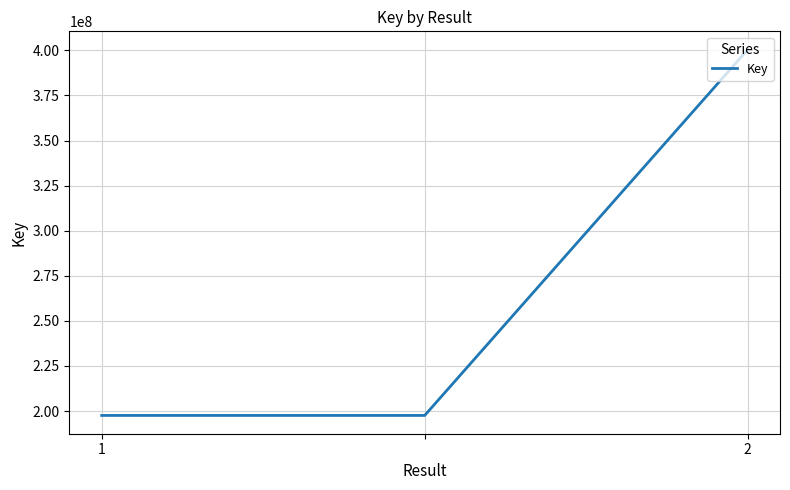

What is the average value?

265185336